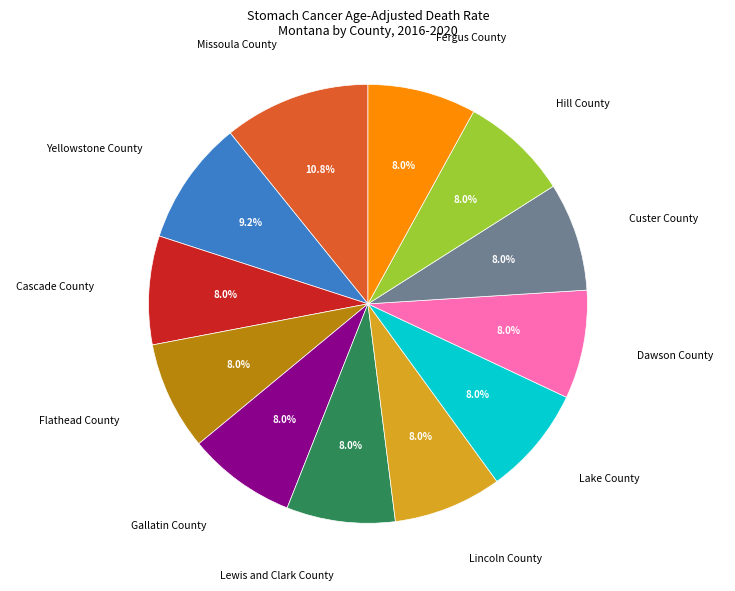

True or false: Yellowstone County accounts for 3% of the total.

False